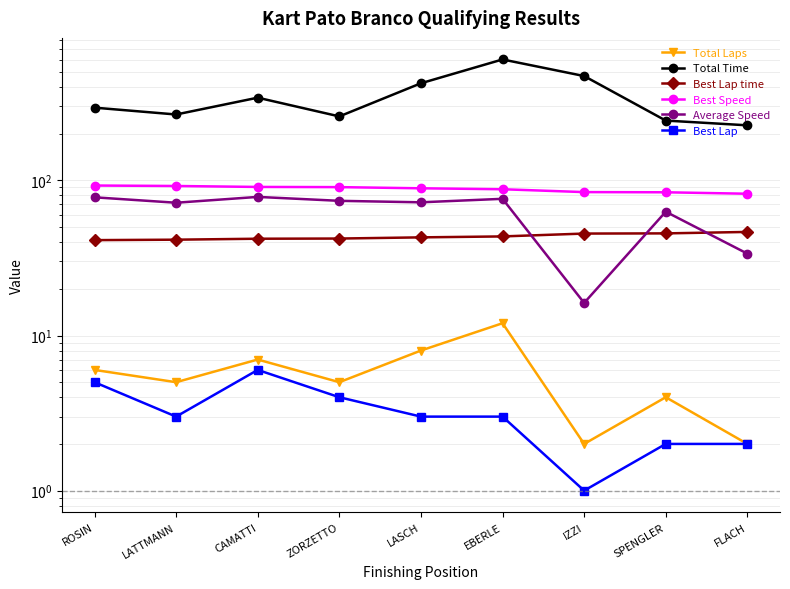

True or false: Best Speed and Average Speed intersect in this chart.

False